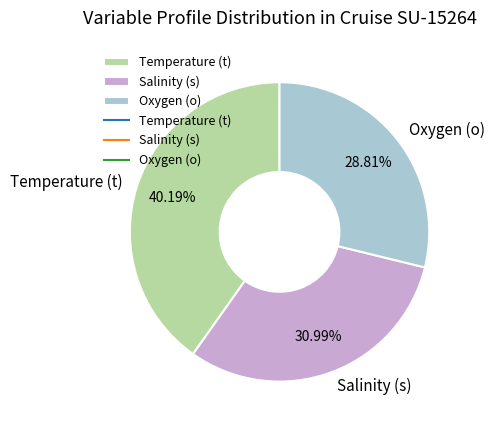

The Salinity (s) slice represents 31% of the pie. True or false?

True